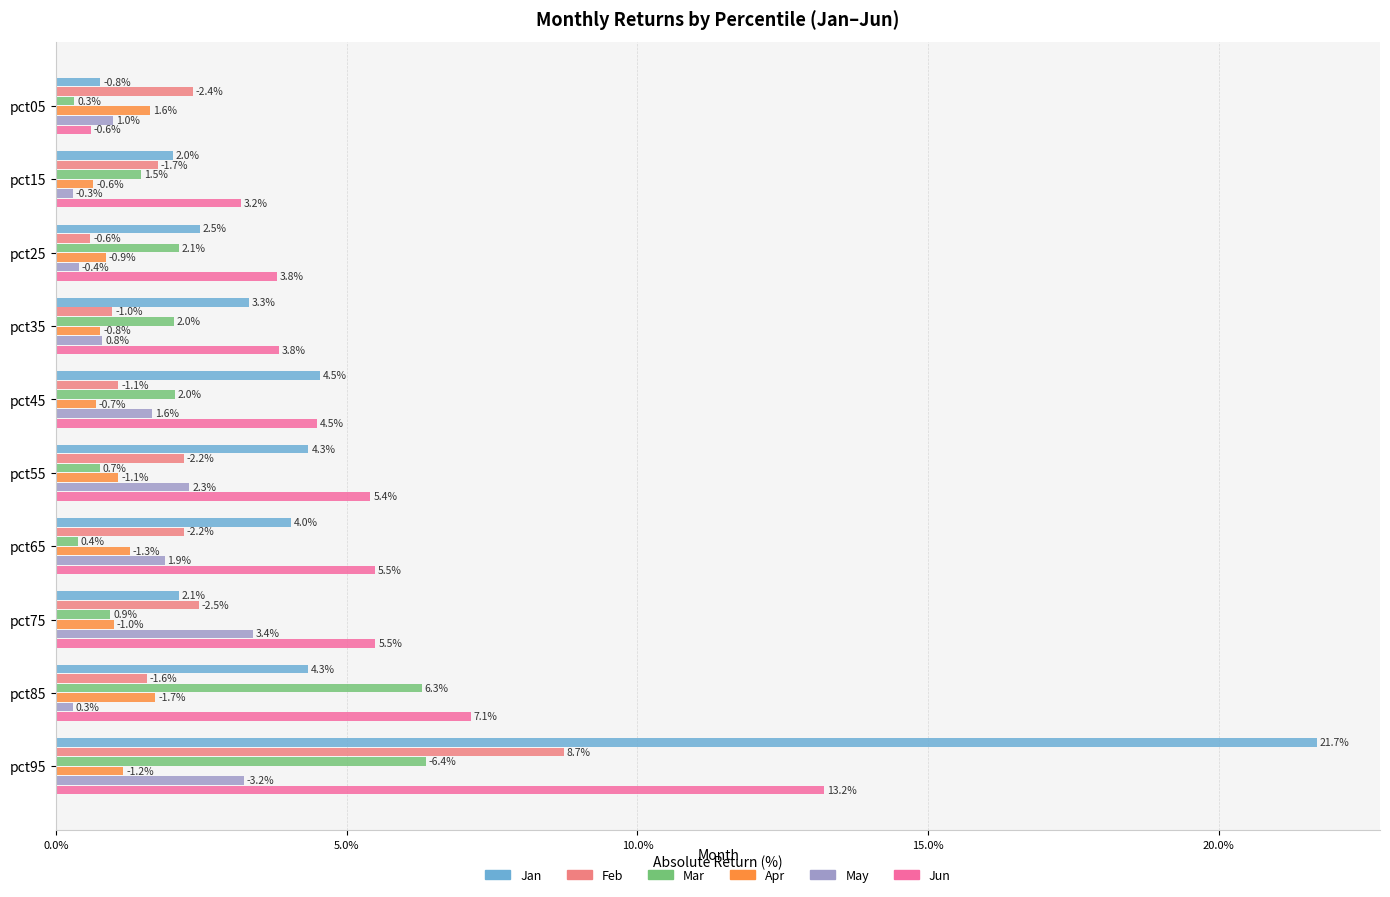

Read the Apr value at pct05.

1.6